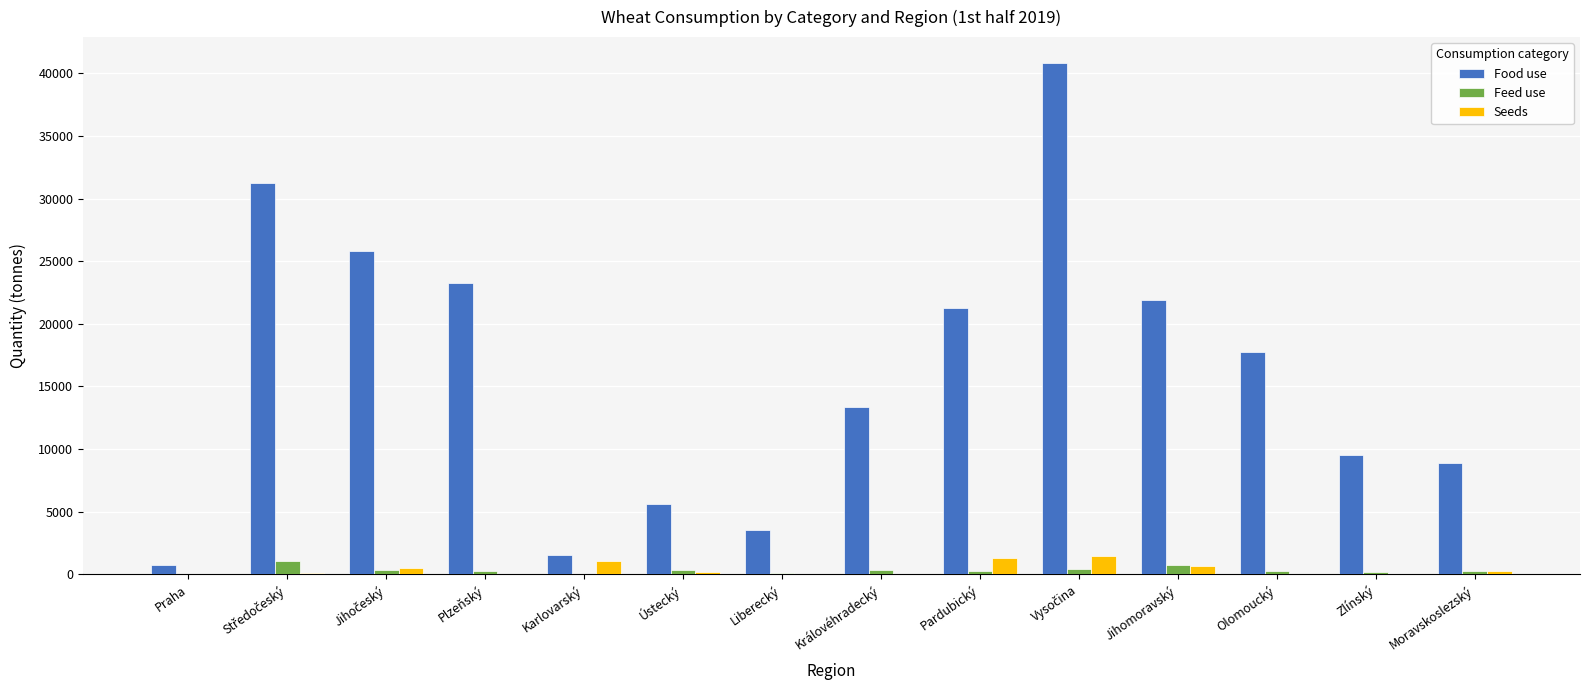

What is the highest value of the Food use series?

40843.6